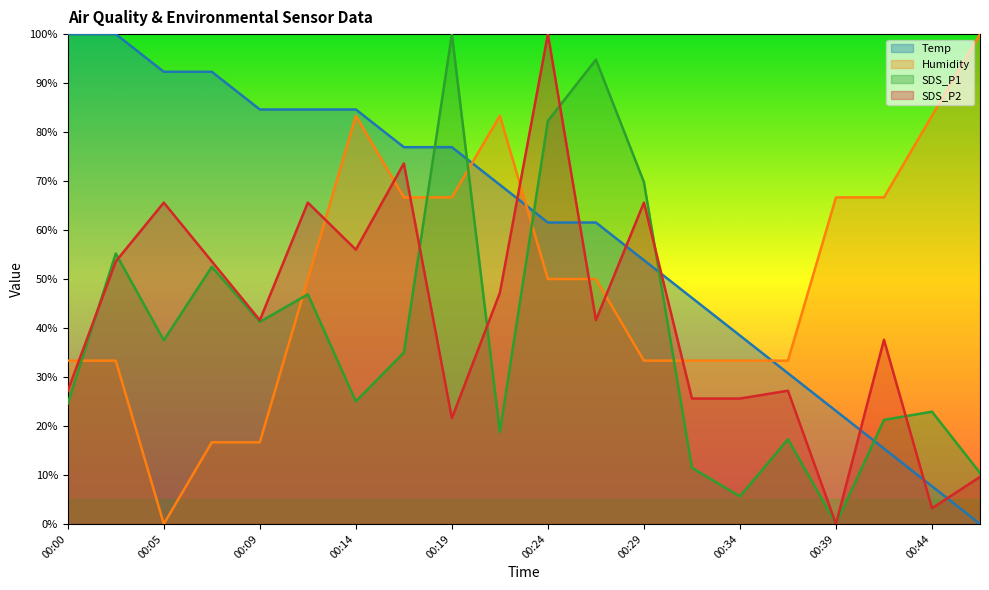

Is it true that SDS_P1 equals 20.6 at 00:27?

False